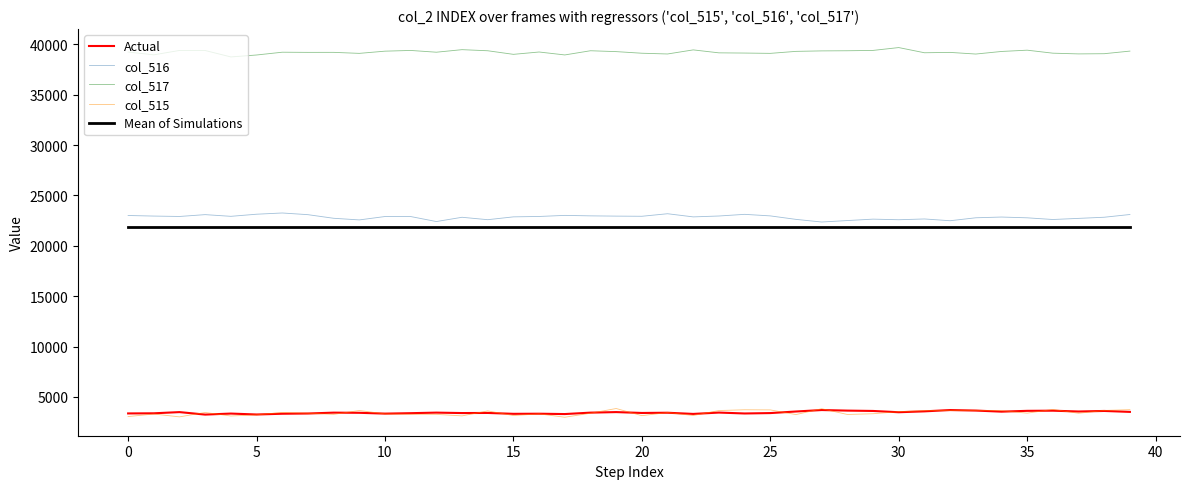

Is this an area chart (filled region under the line)?

No